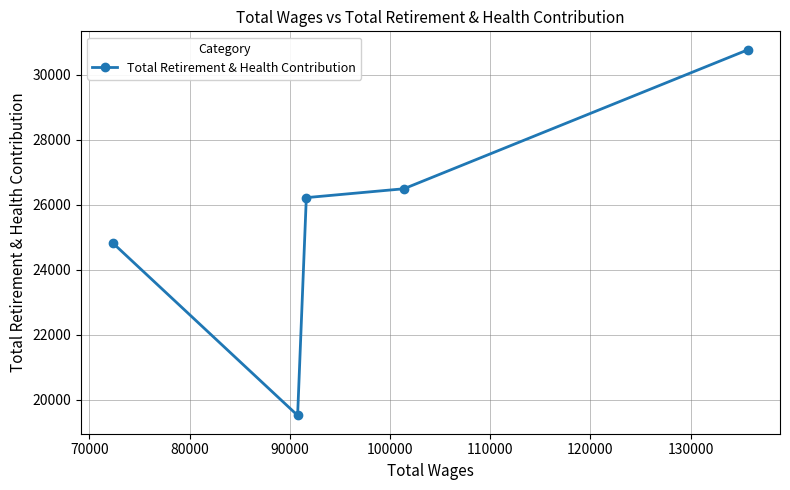

What is the difference between the maximum and minimum values?

11258